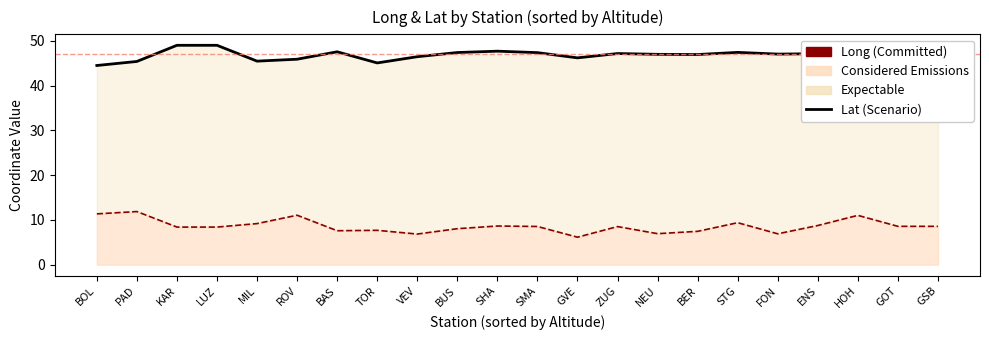

List the series in order of their overall mean, lowest first.

Long, Lat (Scenario)